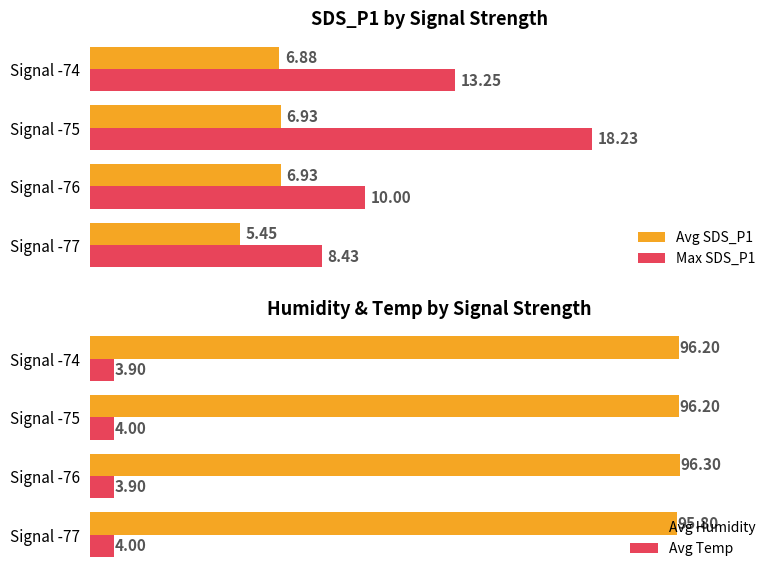

Which series has the widest spread of values?

Max SDS_P1